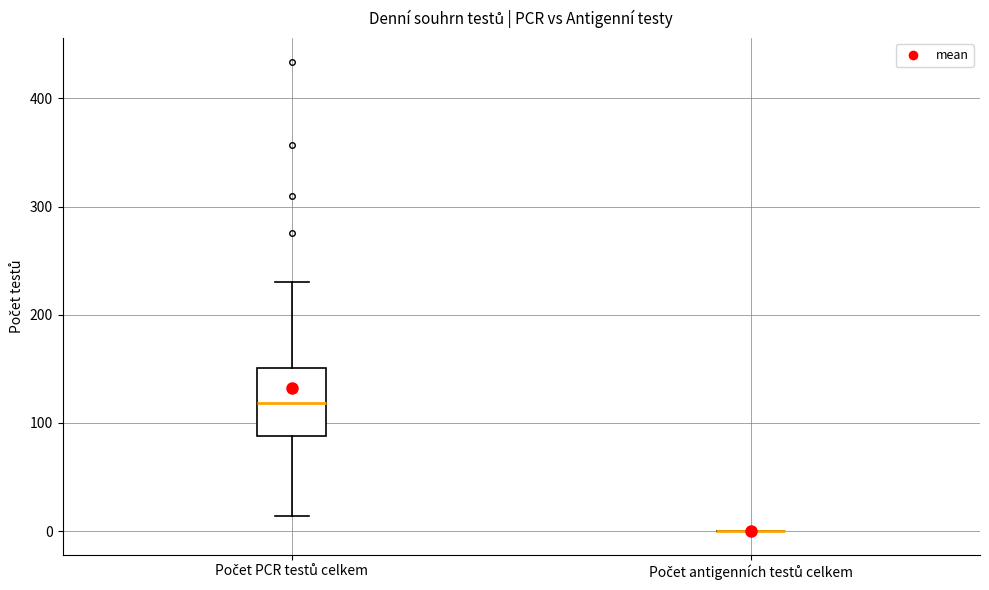

Comparing the boxes themselves (not the whiskers), which one is the tallest?

Počet PCR testů celkem